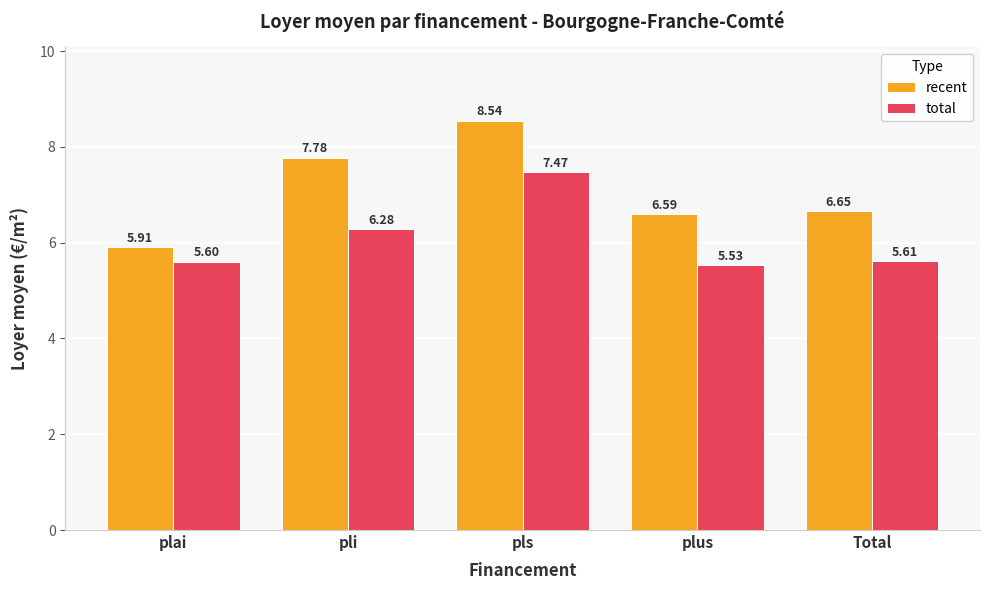

Where does the recent series first go above 6?

pli